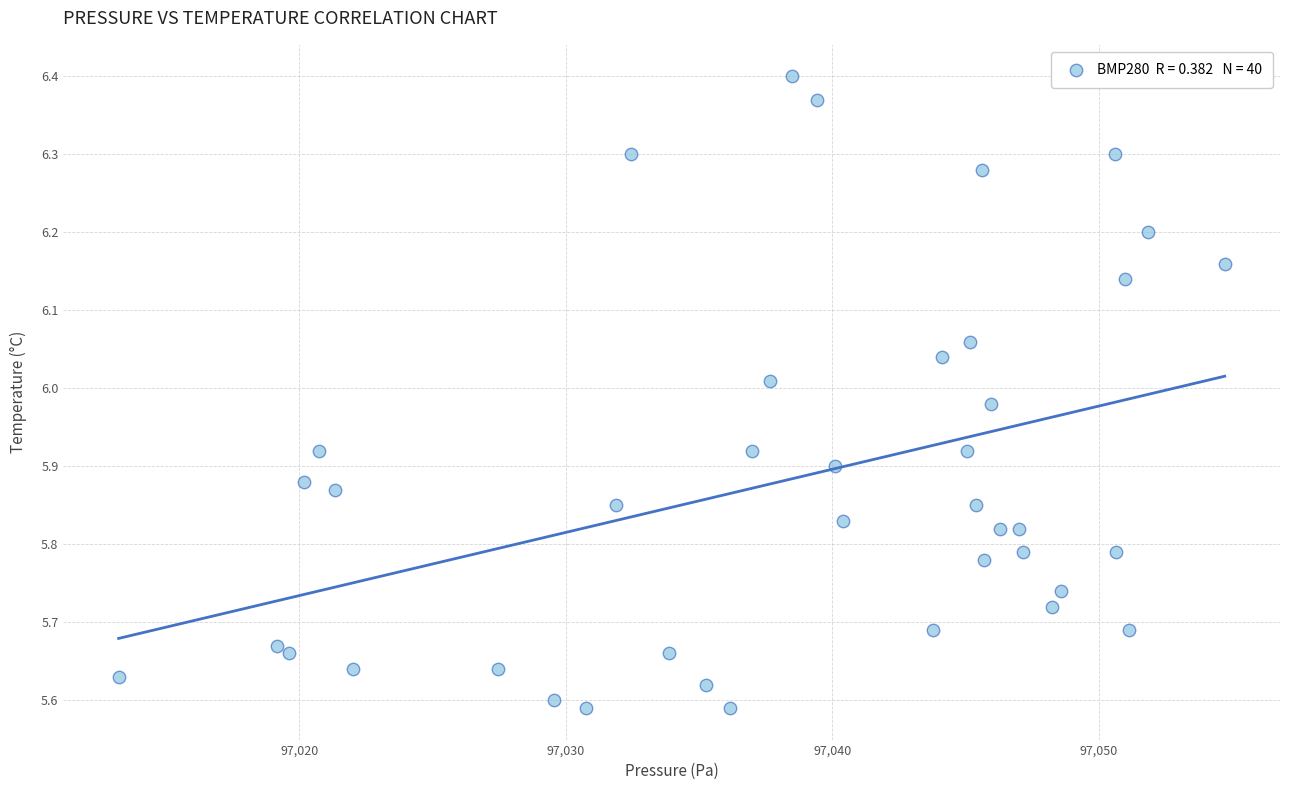

What is the range of Y values (max minus min)?

0.8